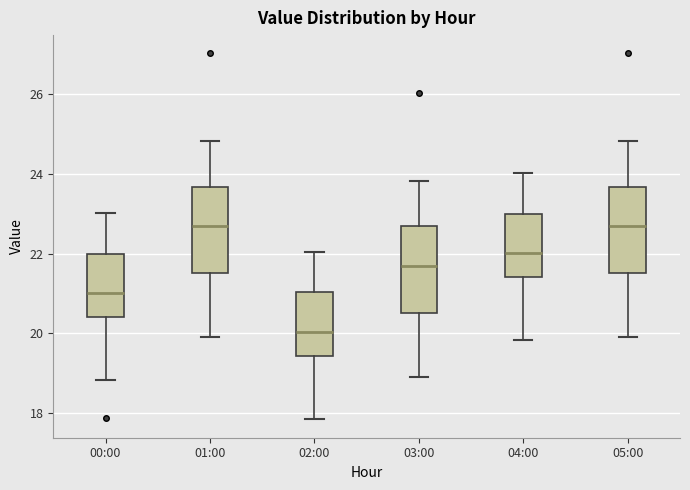

Where is the lower edge of the box for 00:00 on the y-axis? The values are not printed on the chart, so give them approximately, as read against the axis.

20.4